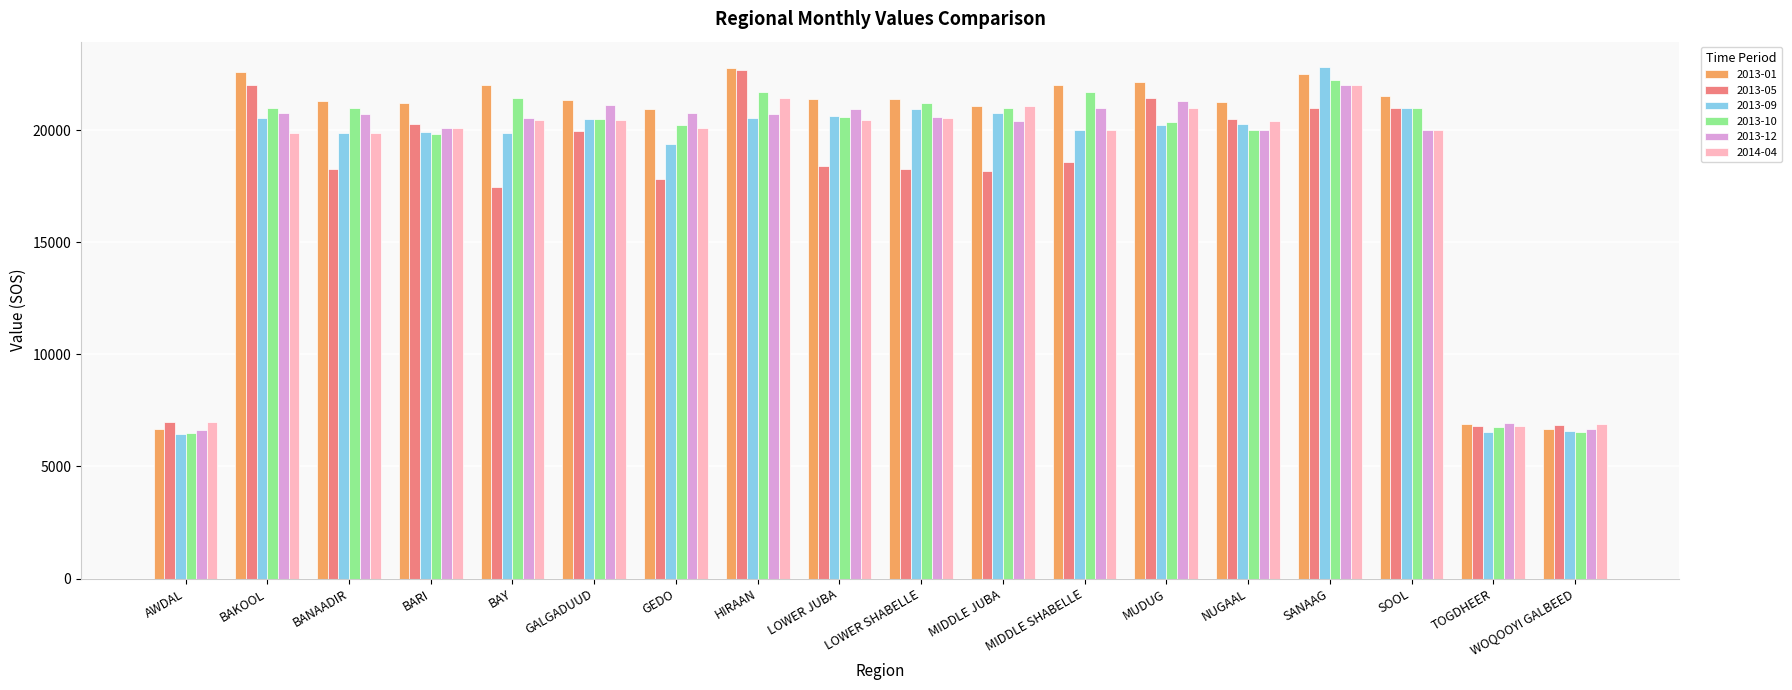

Where does the 2013-09 series first go above 20250?

BAKOOL